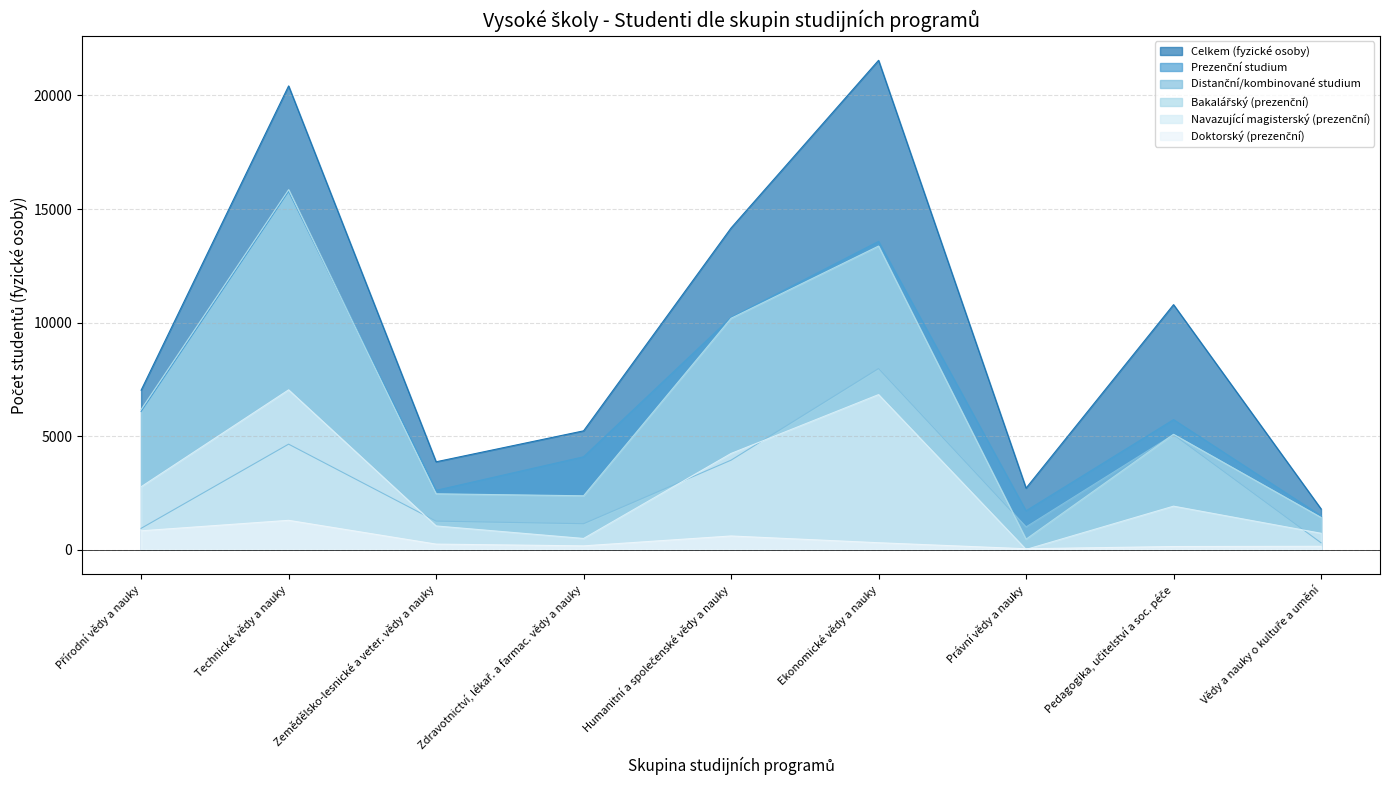

What is the value of the Doktorský (prezenční) point at the 3rd from the left?

244